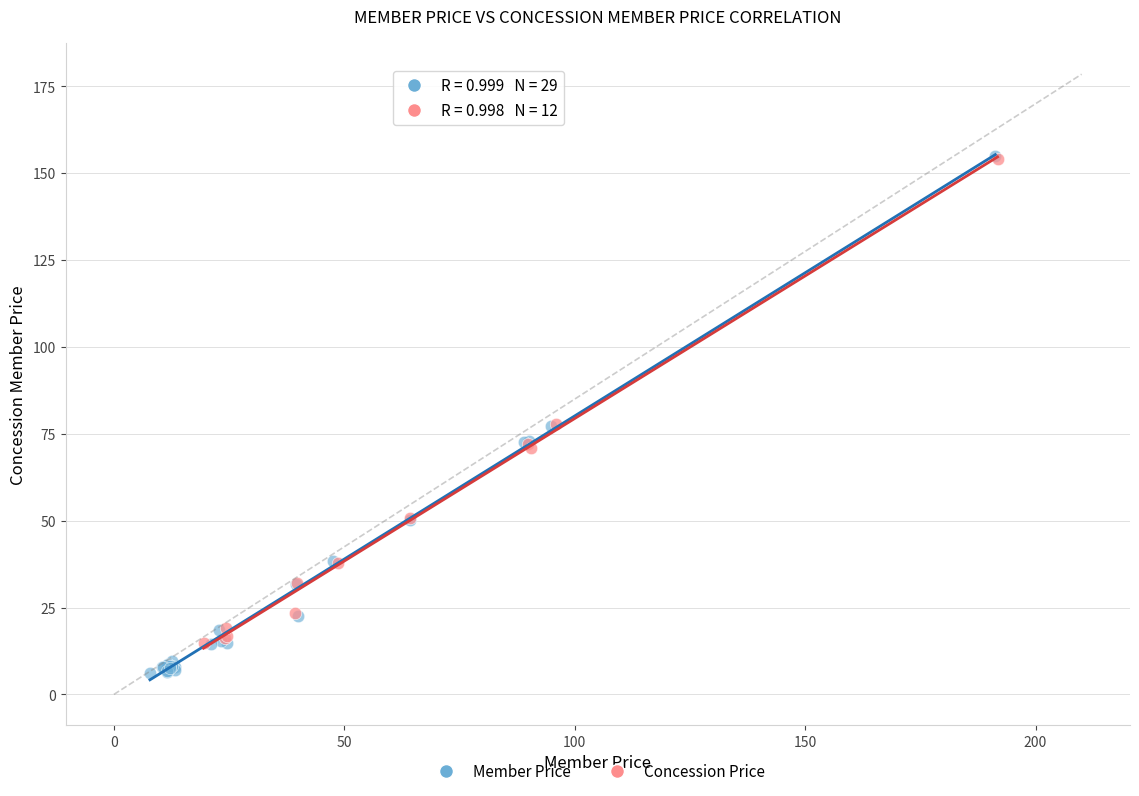

Which series has the widest spread of Y values?

Member Price